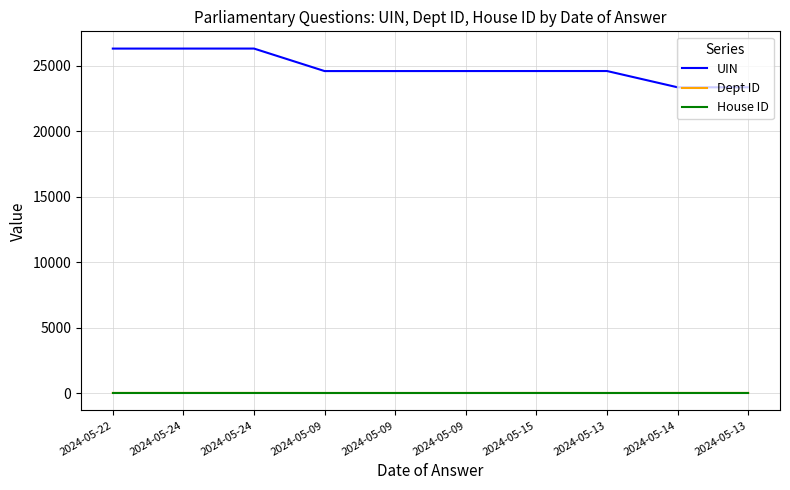

Rank the series at 2024-05-09 from lowest to highest value.

House ID, Dept ID, UIN